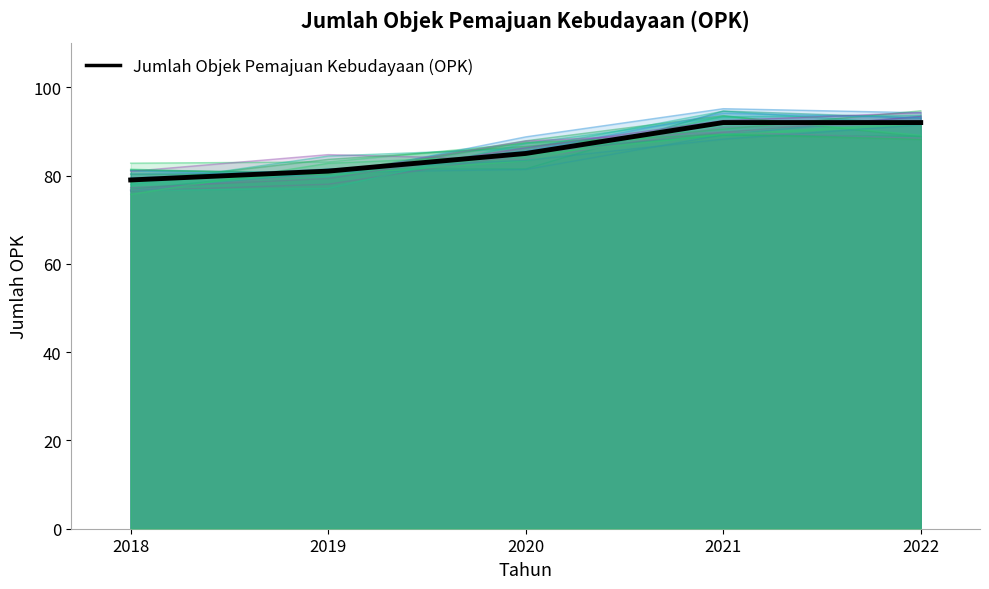

What is the smallest value displayed?

79